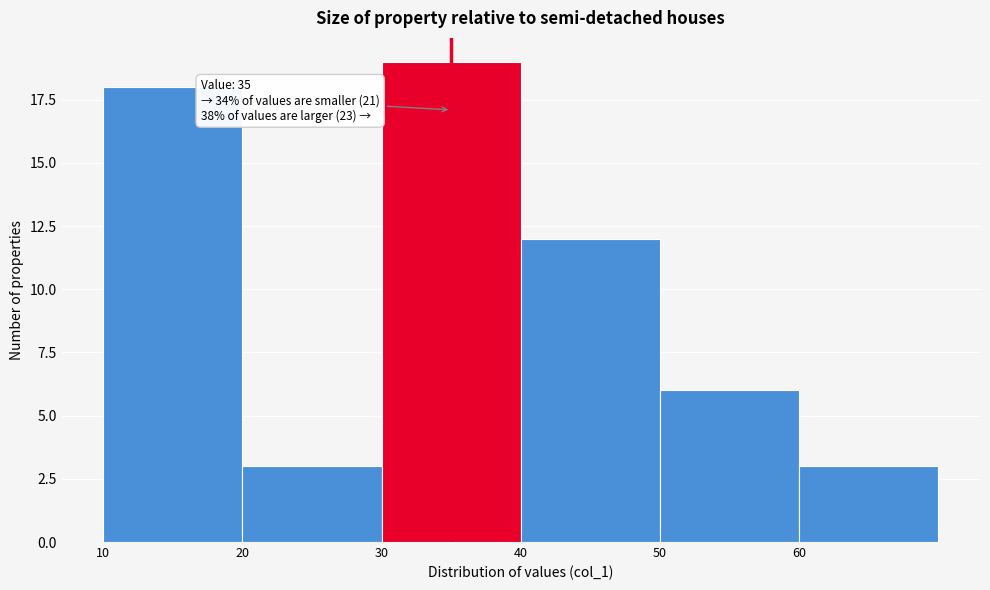

Over which range of the x-axis is the bar tallest?

30 to 40